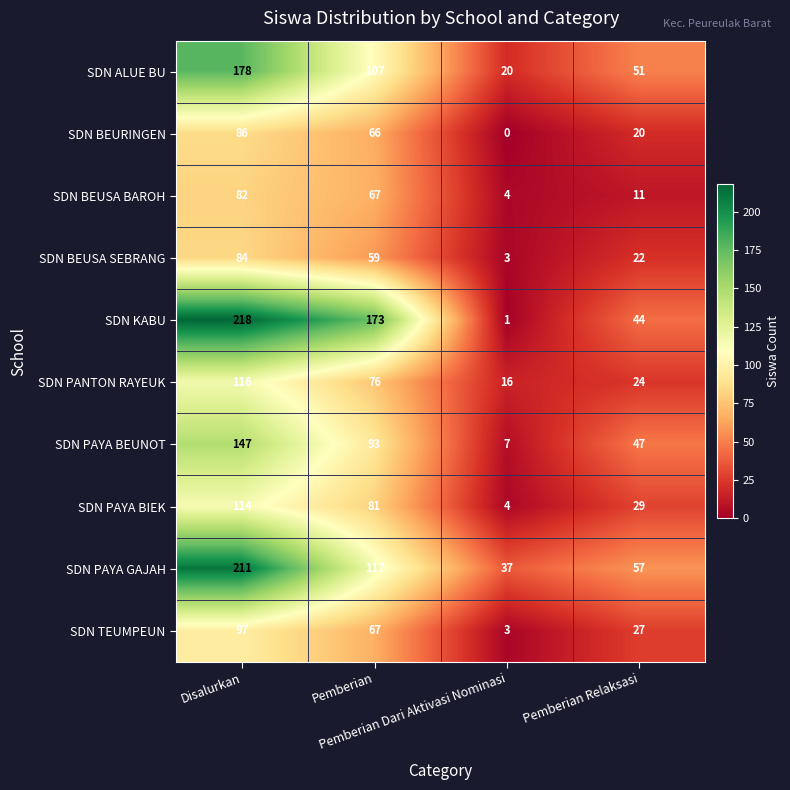

What is the difference between the second highest and second lowest values in the SDN BEURINGEN series?

46